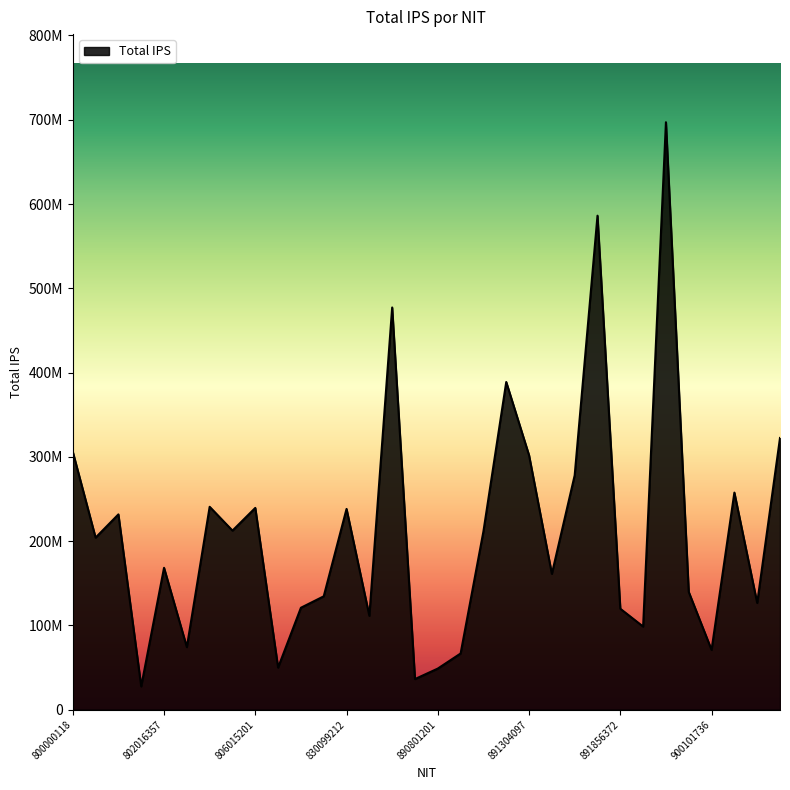

Does the chart have visible grid lines?

No